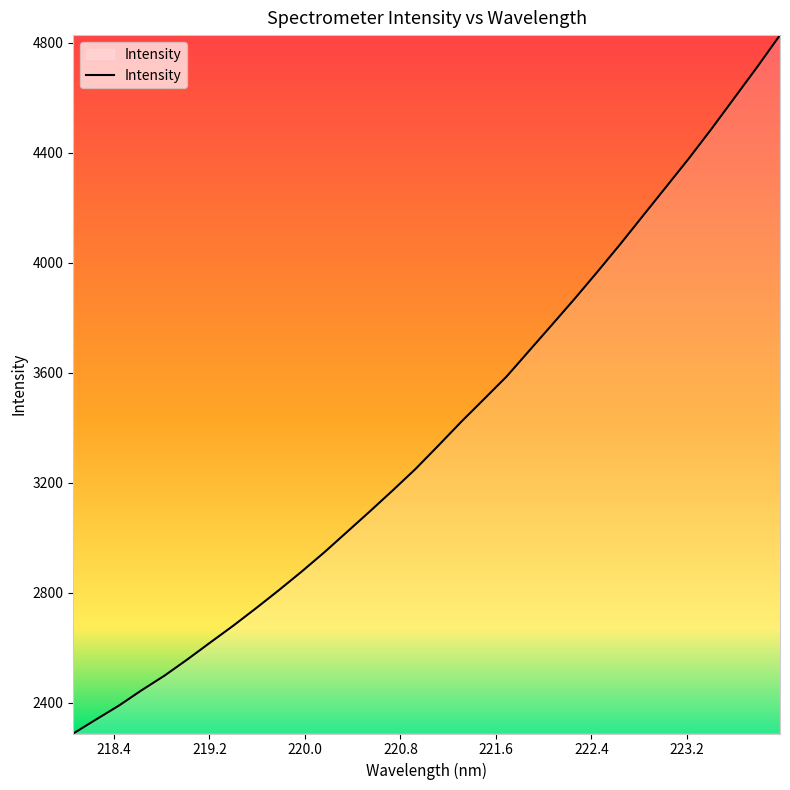

How many distinct data groups are displayed?

1